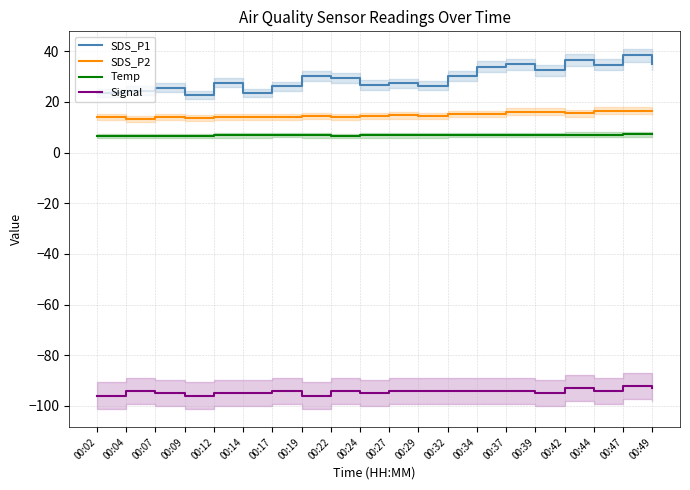

The value of SDS_P2 at 00:42 is 15.5. True or false?

True